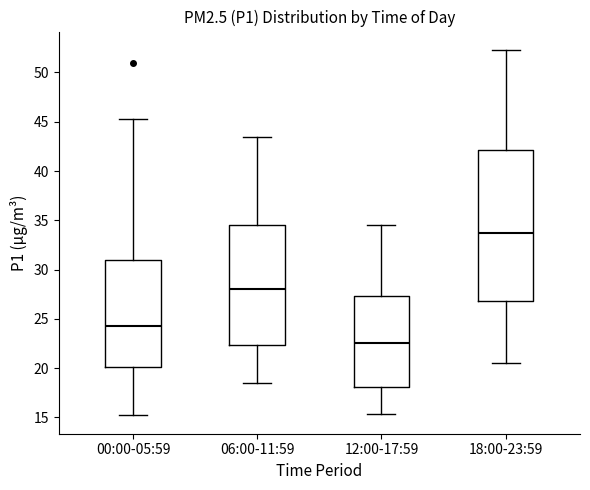

Where is the upper edge of the box for 06:00-11:59 on the y-axis? The values are not printed on the chart, so give them approximately, as read against the axis.

34.5